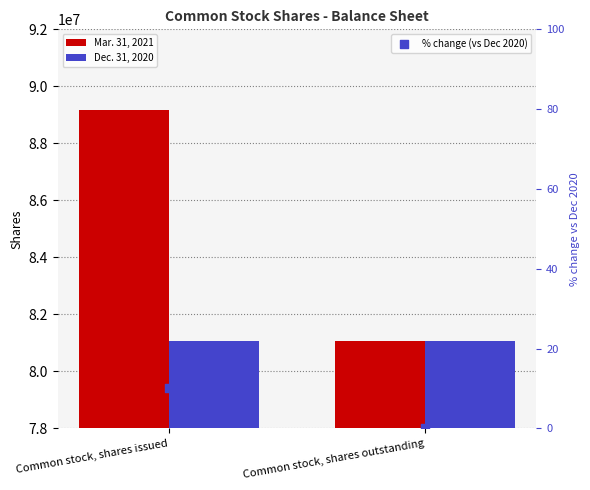

What are all the series names shown in the legend?

Mar. 31, 2021, Dec. 31, 2020, % change (vs Dec 2020)